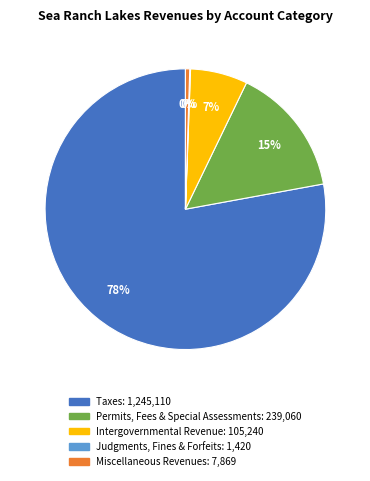

Which slice represents more than half of the pie?

Taxes